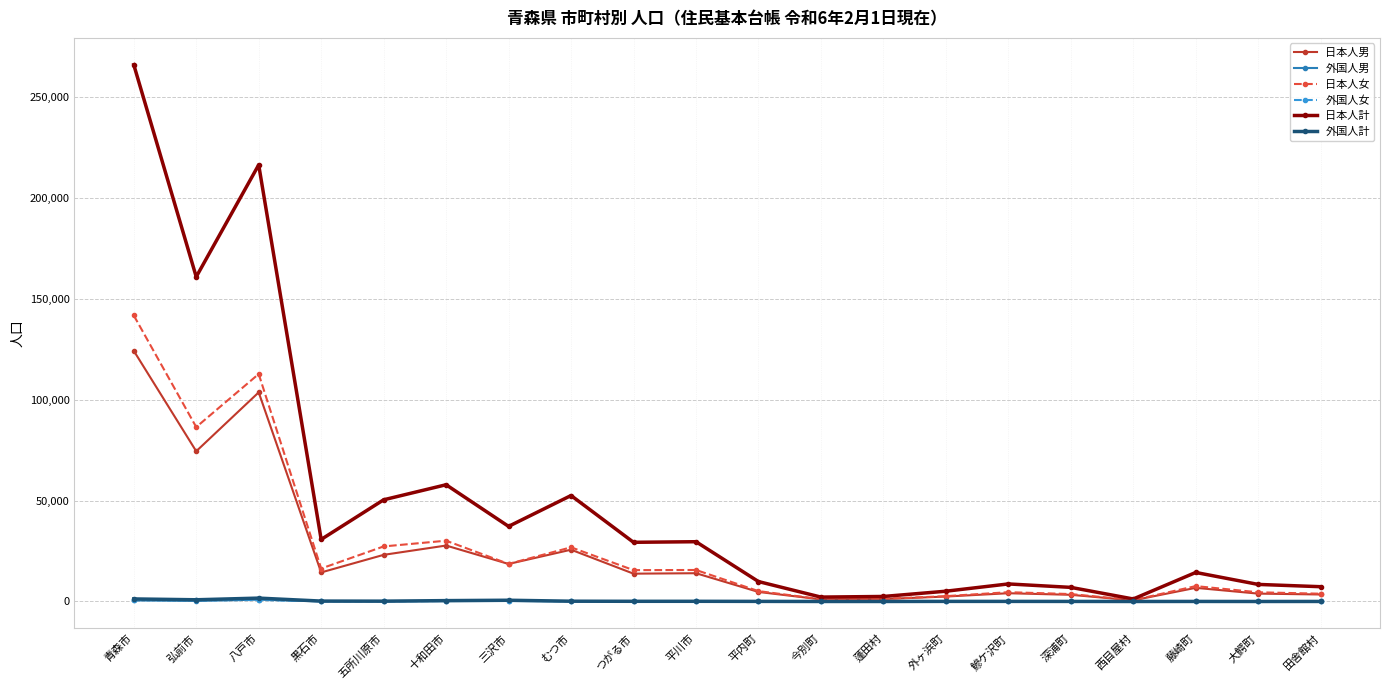

Is the value of 外国人計 at 黒石市 greater than the value of 日本人女 at 弘前市?

No